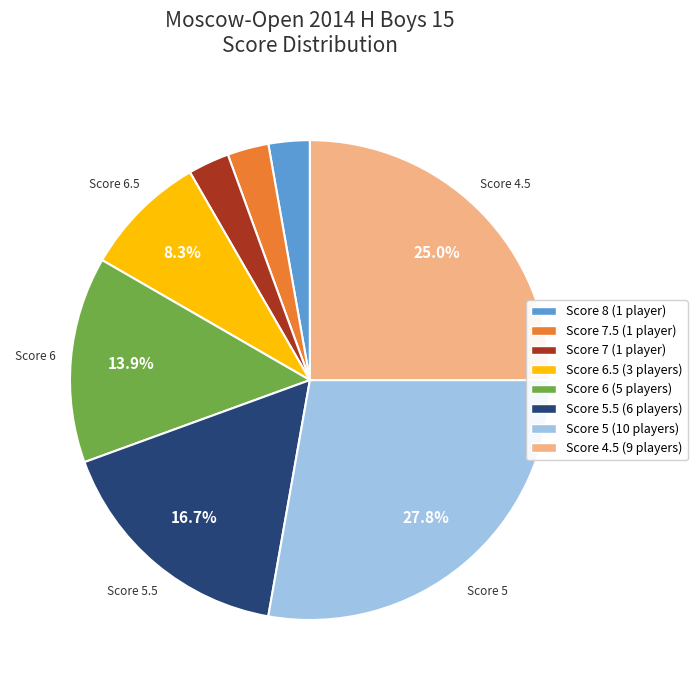

Is there a majority slice in this chart?

No